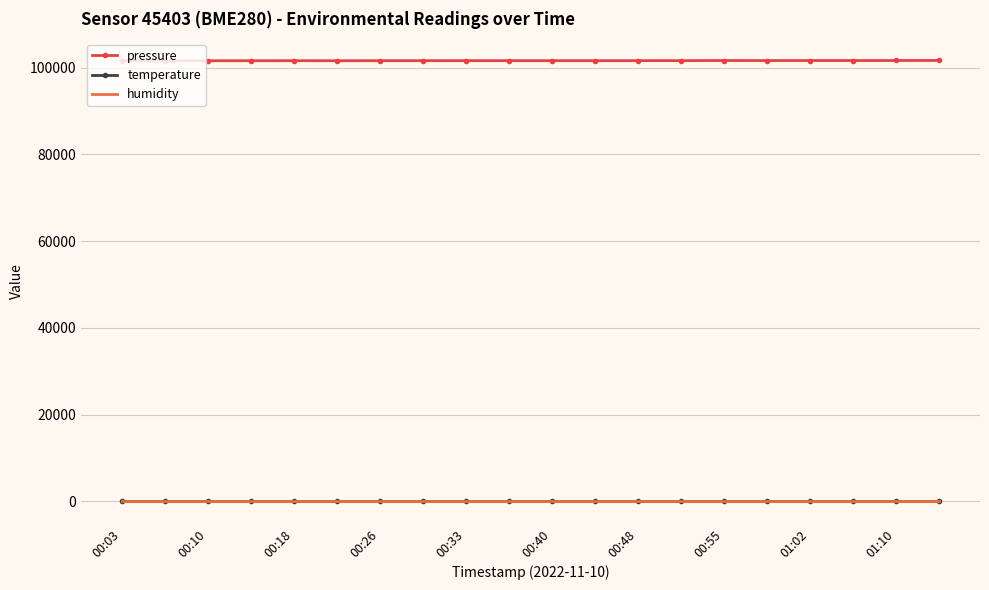

Which series has the largest total across all categories?

pressure